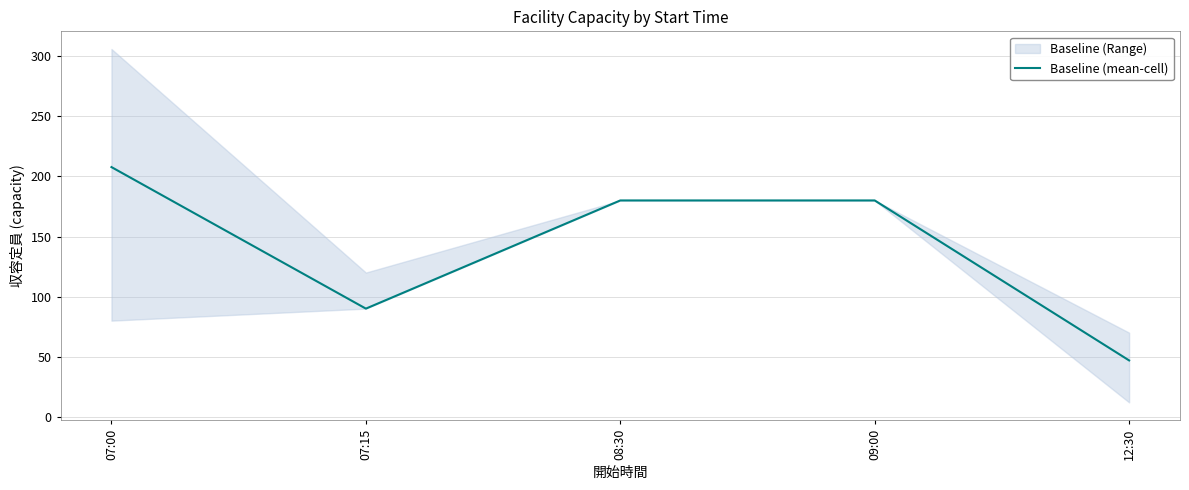

What is the minimum value shown in the chart?

46.9